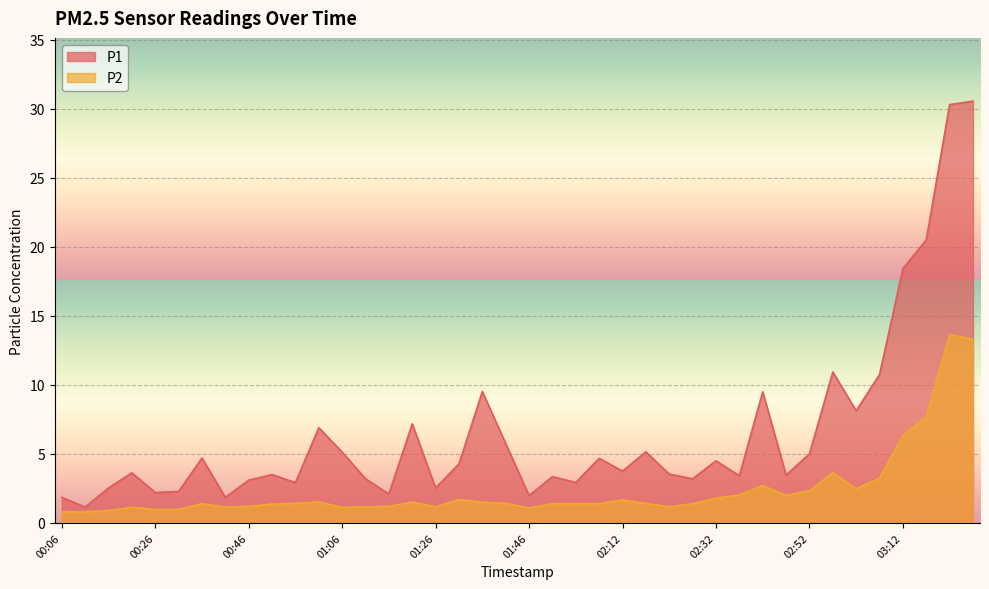

Where does the P2 series first go above 1?

00:21